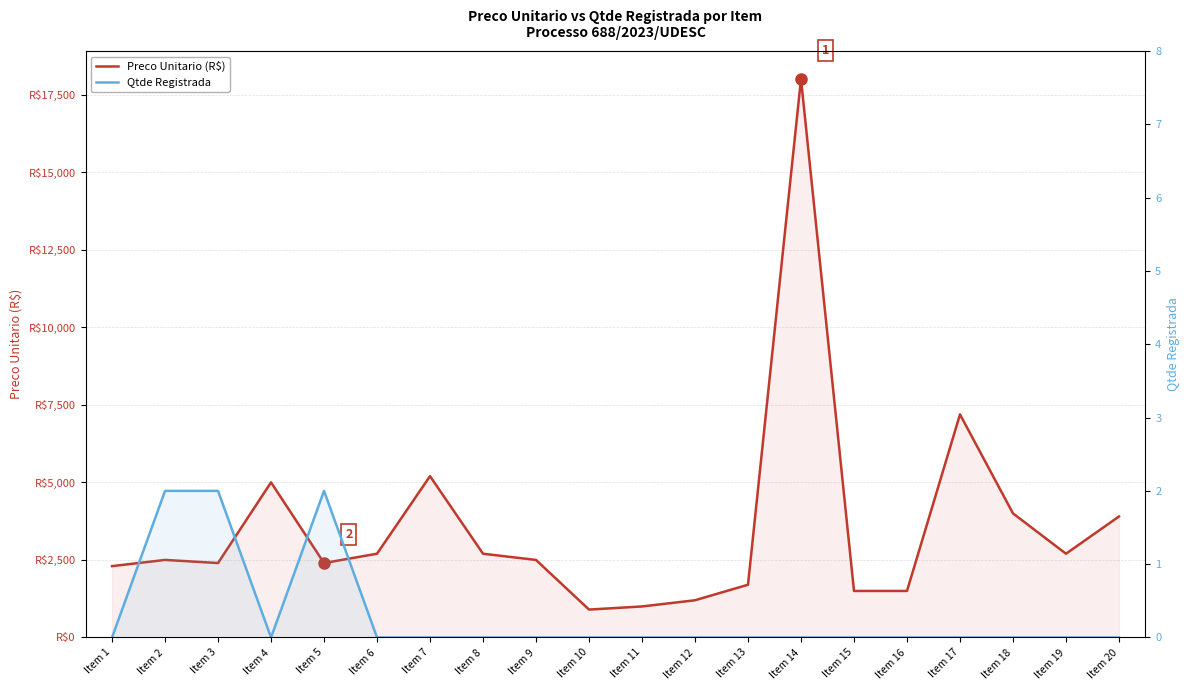

True or false: Preco Unitario (R$) and Qtde Registrada cross at least once.

False